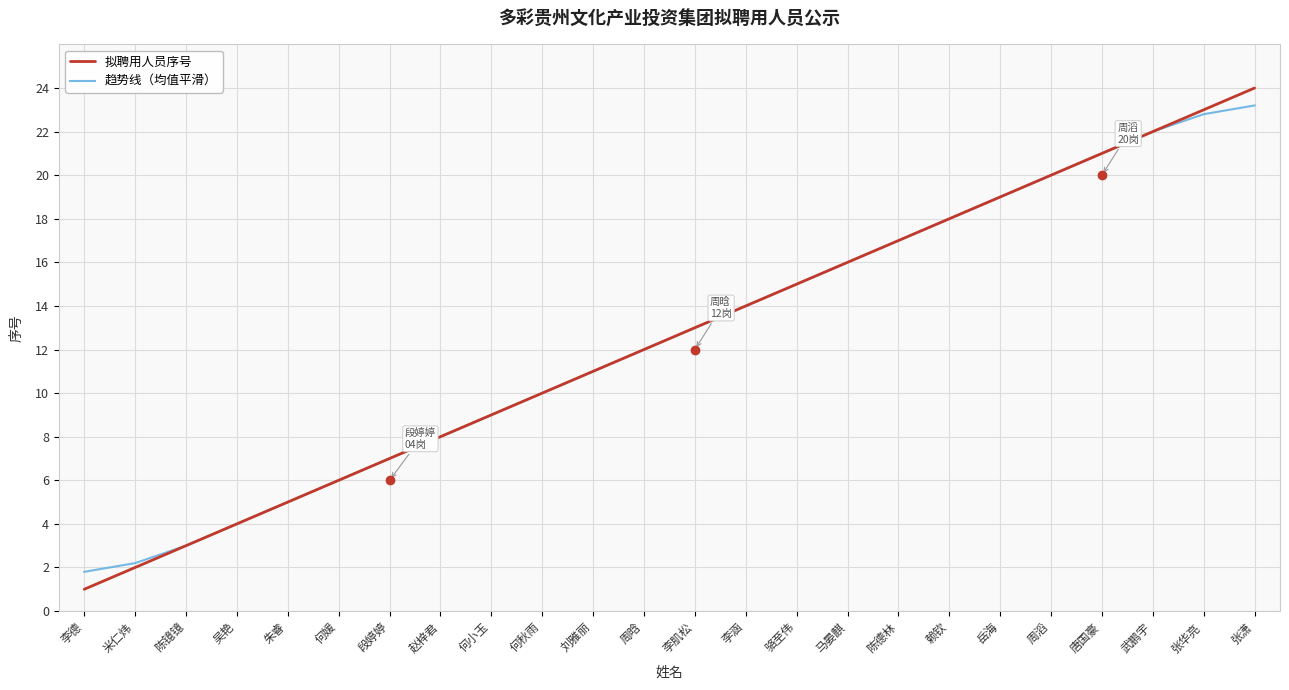

Which series has the widest spread of values?

拟聘用人员序号